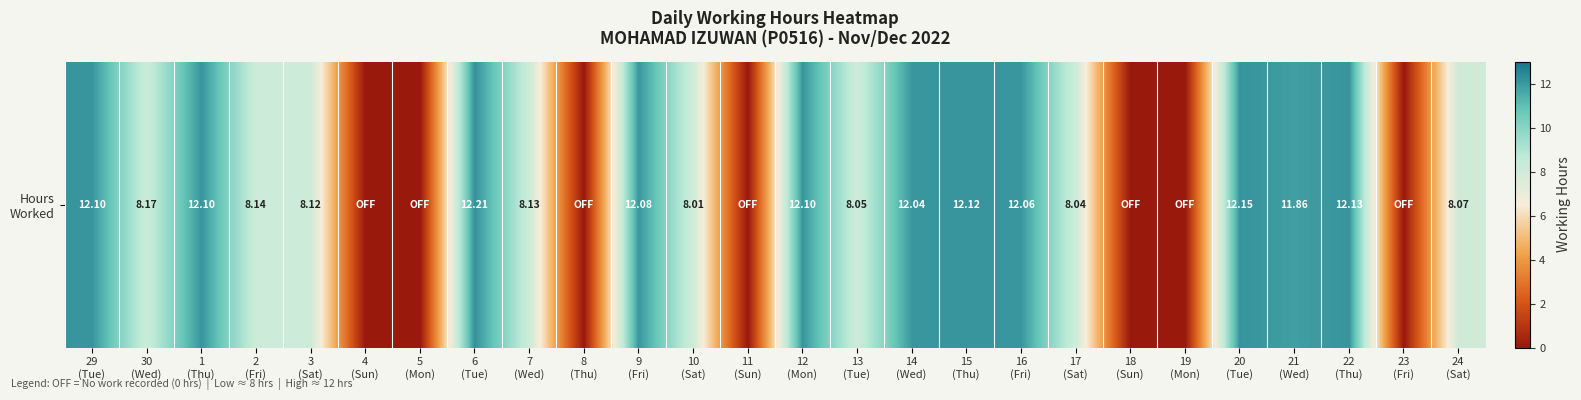

At which label does the data first exceed 8?

29
(Tue)